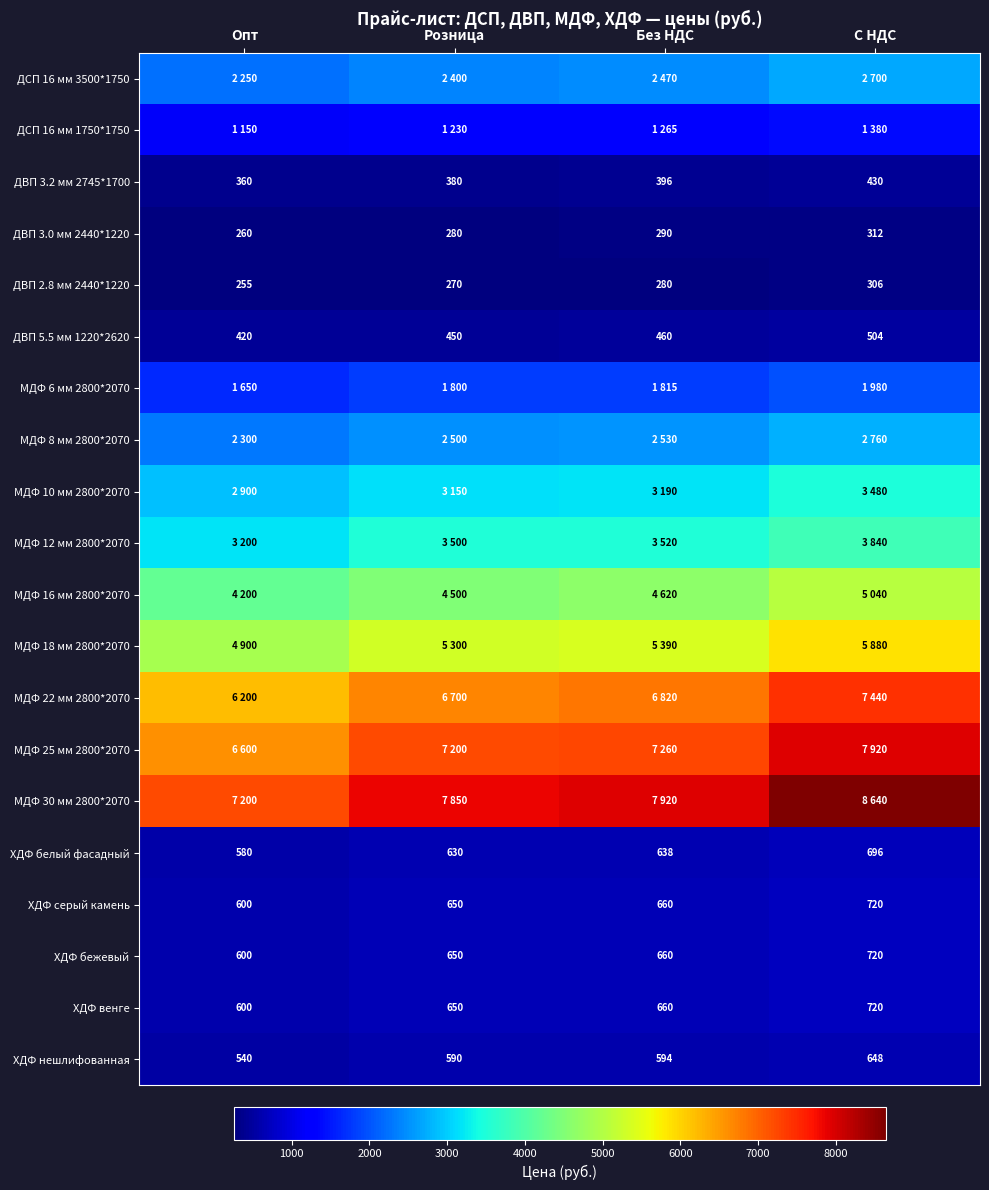

List the labels in order of ХДФ серый камень value, largest first.

С НДС, Без НДС, Розница, Опт